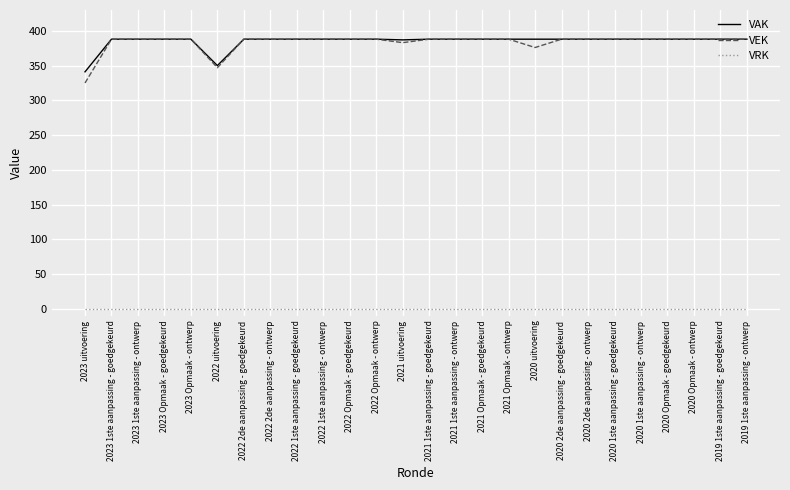

What is the highest value of the VEK series?

388